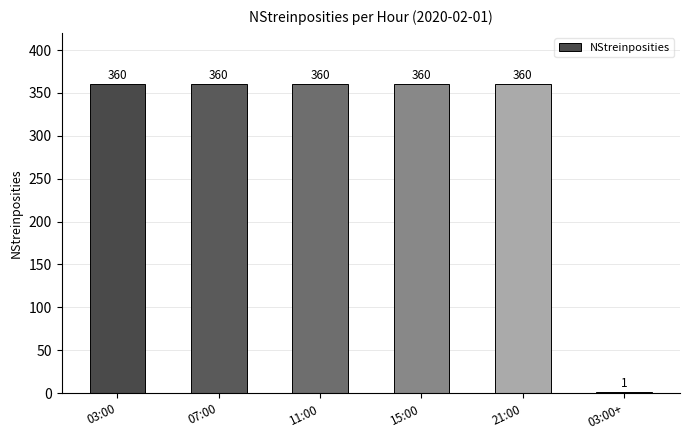

True or false: the data shows 478 at 15:00.

False